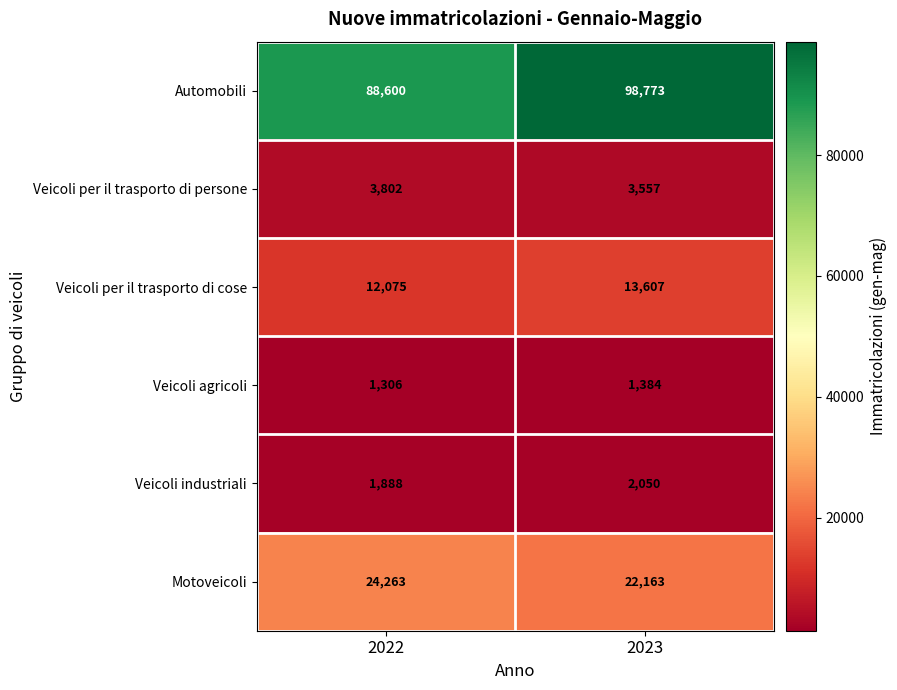

How many categories are shown in the chart?

2